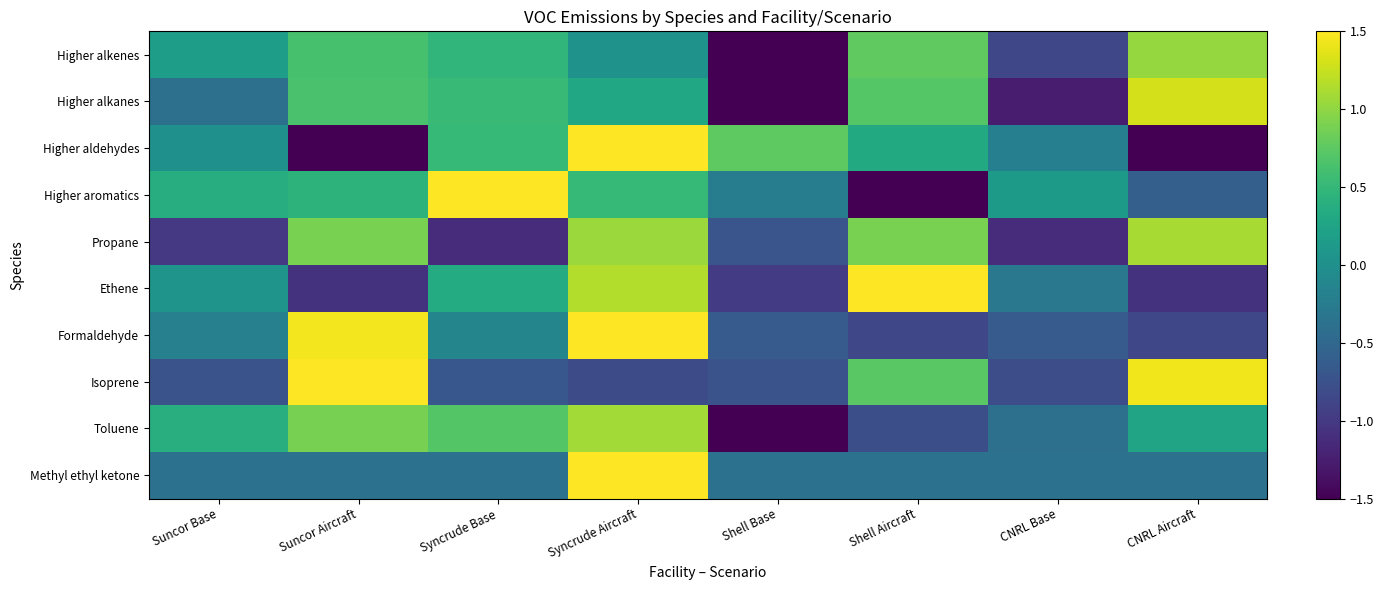

What is the difference between the highest and lowest values at Suncor Aircraft?

3.1